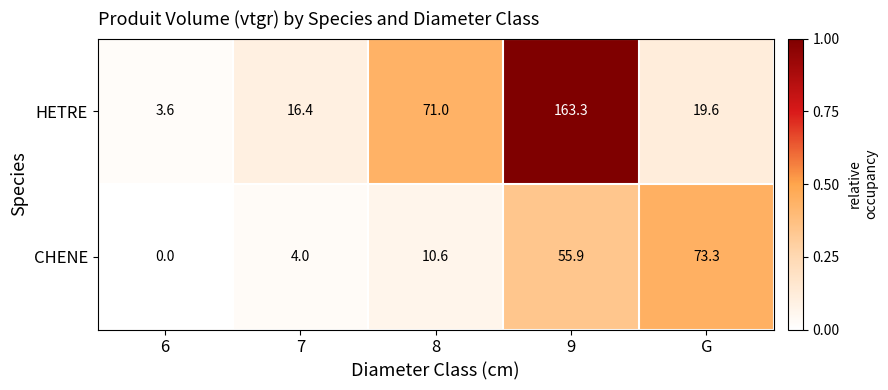

What is the total value across all series at 8?

81.6